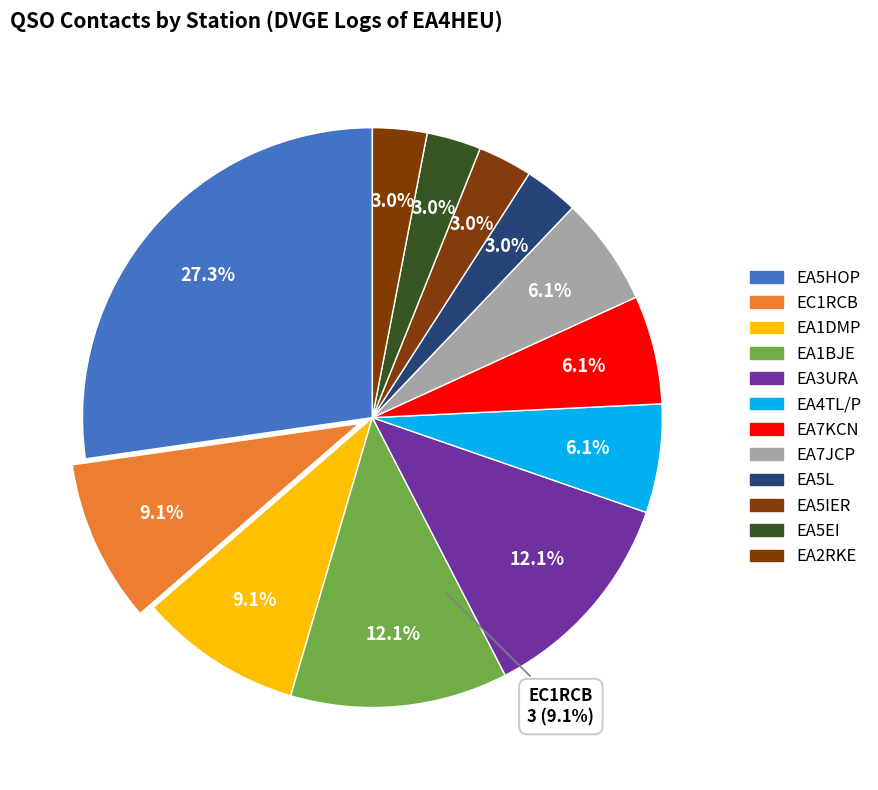

The EA5EI slice represents 3% of the pie. True or false?

True